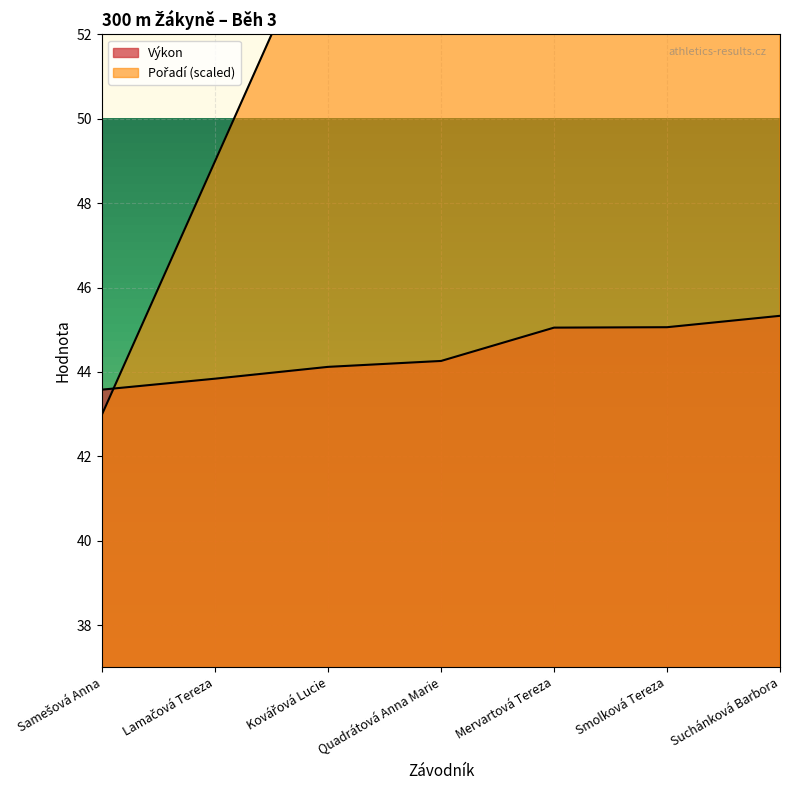

After their last crossing, which series has the higher values: Pořadí or Výkon?

Pořadí